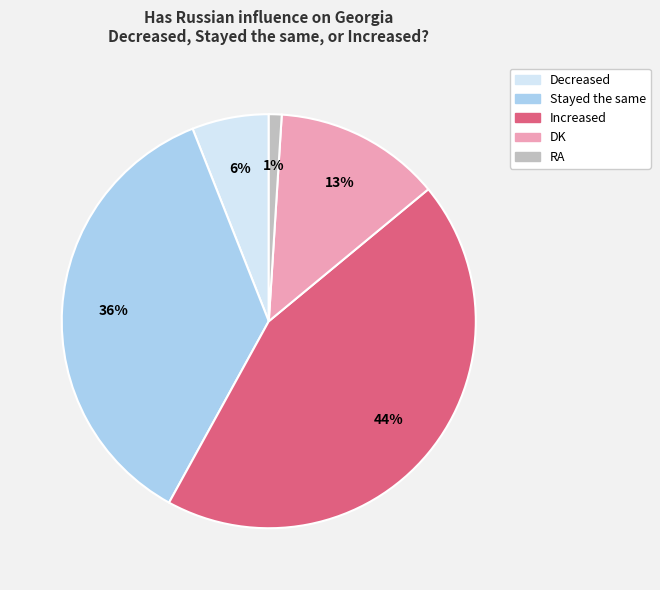

Combined, do Stayed the same and Increased account for over 50%?

Yes